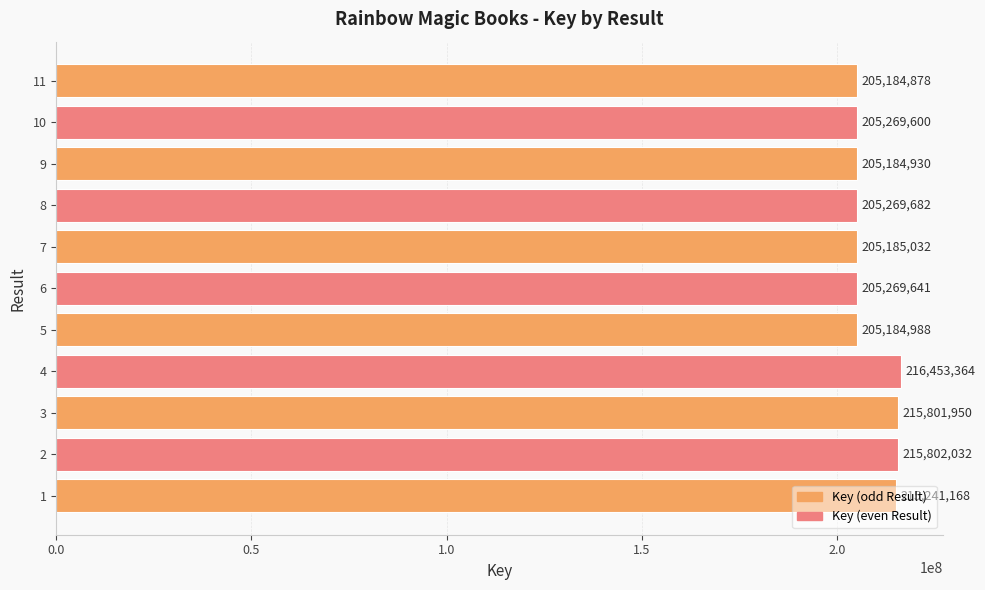

What is the approximate value at 7, to the nearest 50?

205185050